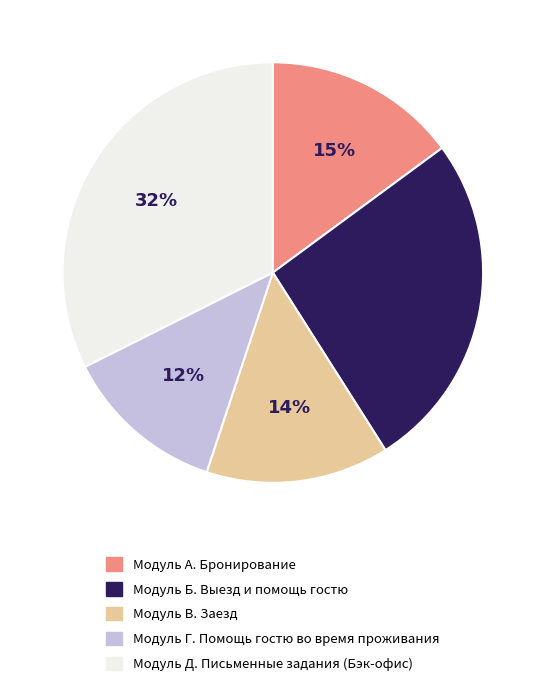

Is the sum of Модуль А. Бронирование and Модуль Б. Выезд и помощь гостю greater than half?

No